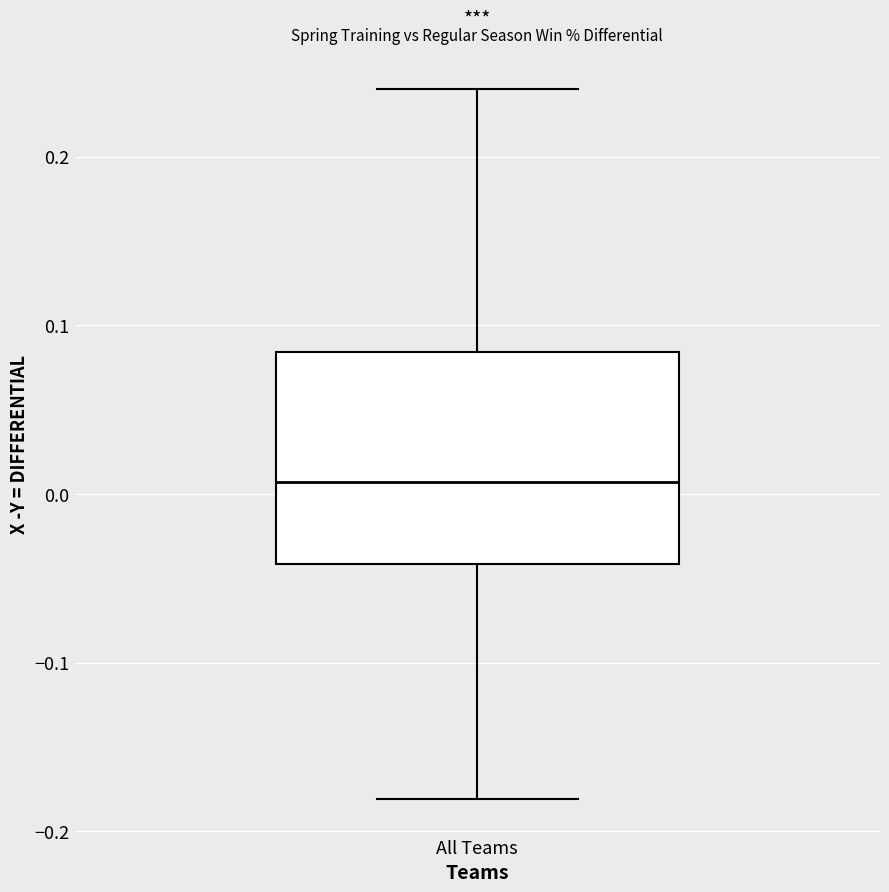

Read this box plot against the y-axis: the position of the median line, the range covered by the box, and the ends of both whiskers. The values are not printed on the chart, so give them approximately, as read against the axis.

median 0.01, box -0.04 to 0.08, whiskers -0.18 to 0.24